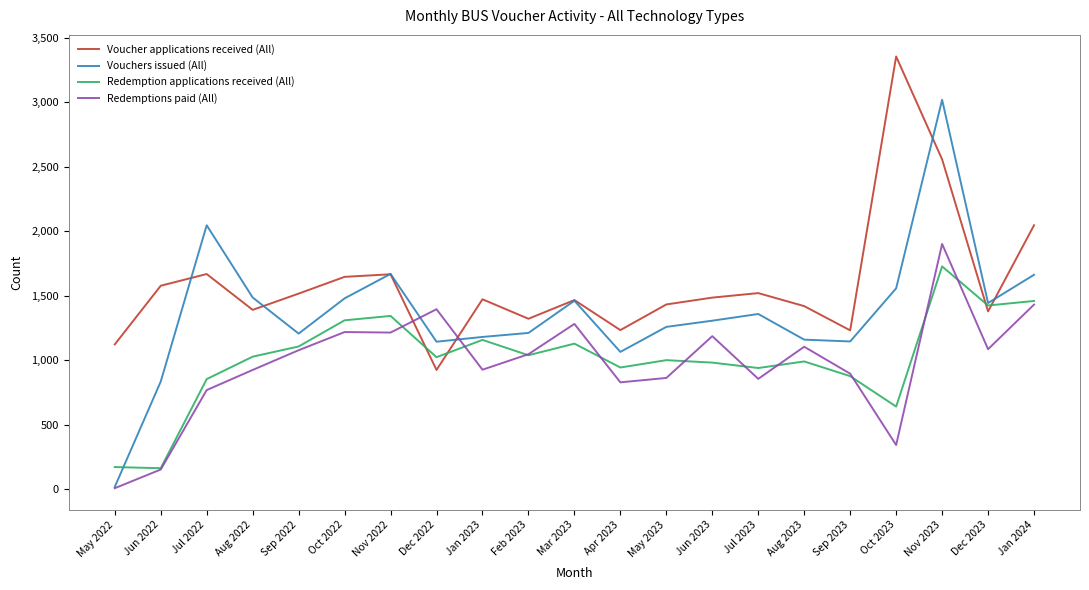

How many lines are shown in the chart?

4